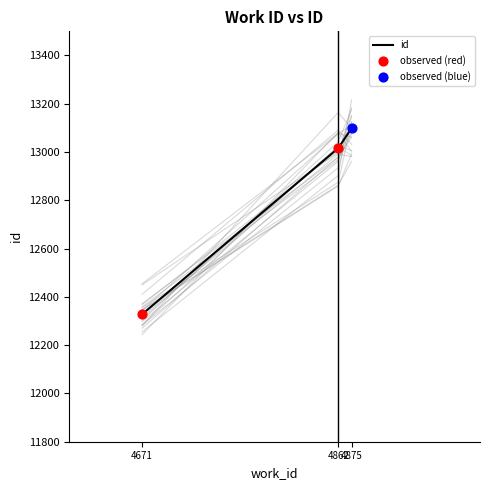

What is the change in value from 4862 to 4875?

+83